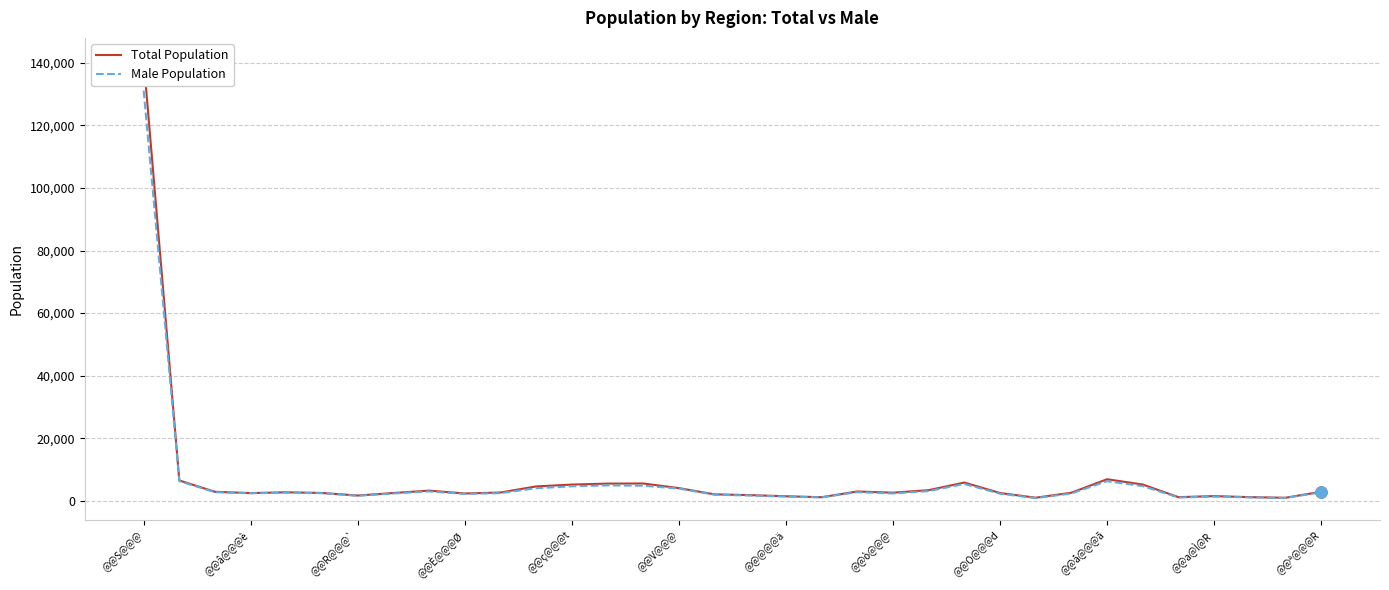

True or false: Male Population has a value of 2329 at @@O@@@d.

True